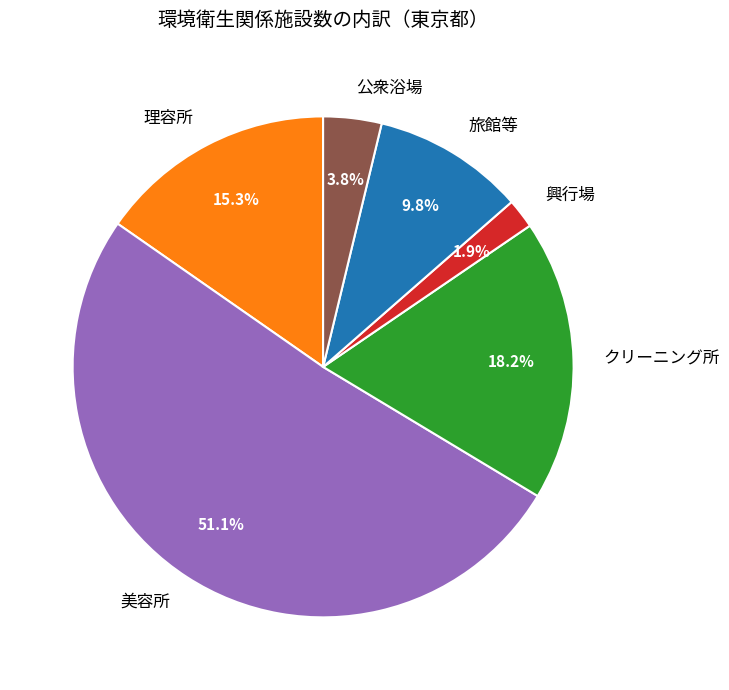

Rank the categories by value from lowest to highest.

興行場, 公衆浴場, 旅館等, 理容所, クリーニング所, 美容所